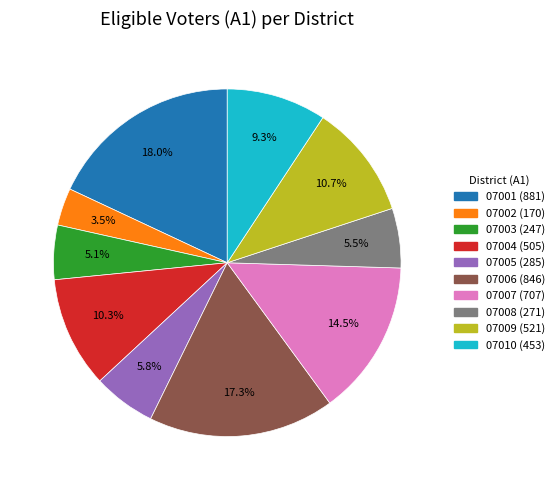

Is there a majority slice in this chart?

No